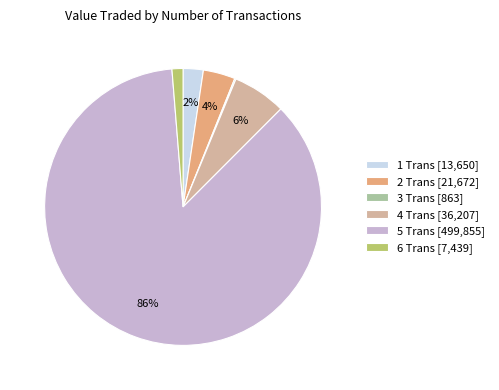

The 1 Trans [13,650] slice represents 2% of the pie. True or false?

True